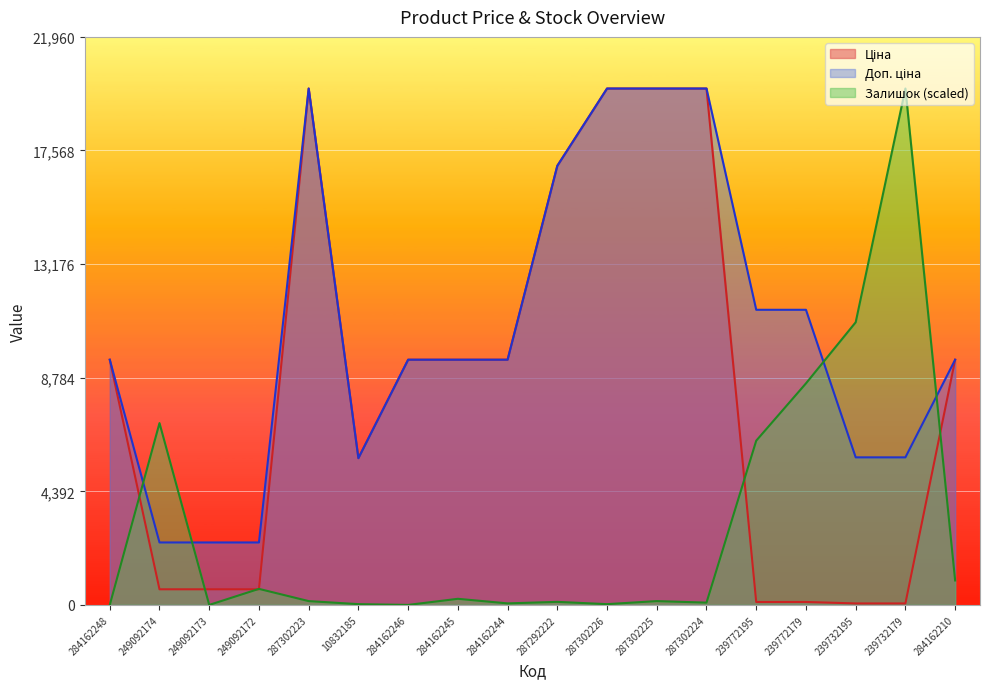

List the labels in order of Ціна value, smallest first.

239732195, 239732179, 239772195, 239772179, 249092174, 249092173, 249092172, 10832185, 284162248, 284162246, 284162245, 284162244, 284162210, 287292222, 287302223, 287302226, 287302225, 287302224